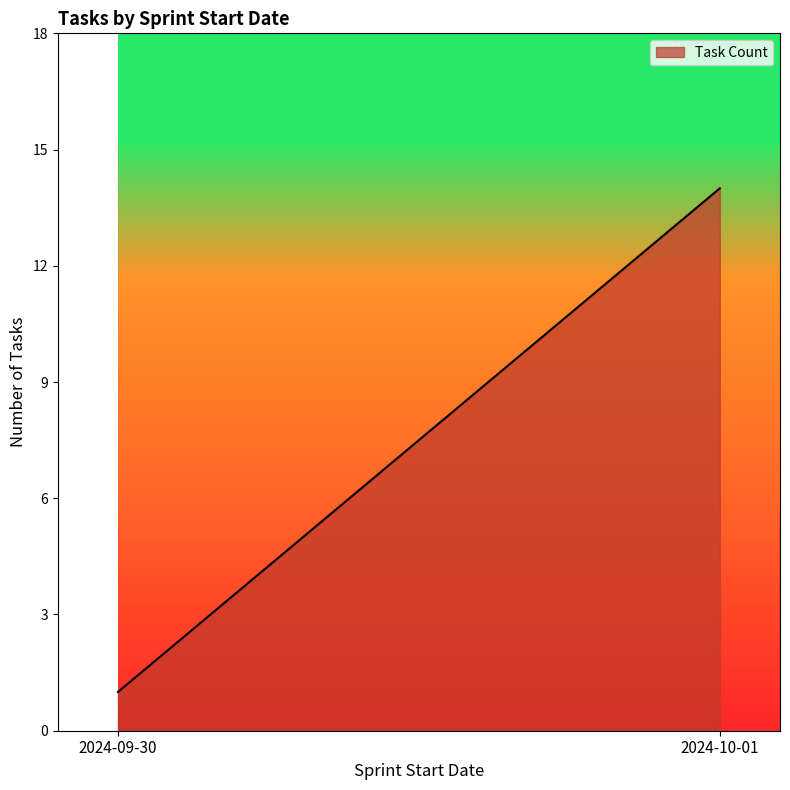

Which label corresponds to the largest value in the chart?

2024-10-01